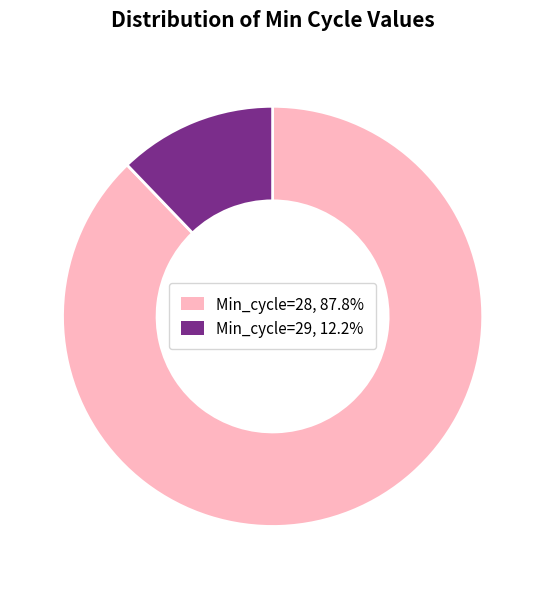

Do Min_cycle=28 and Min_cycle=29 together represent more than half of the pie?

Yes